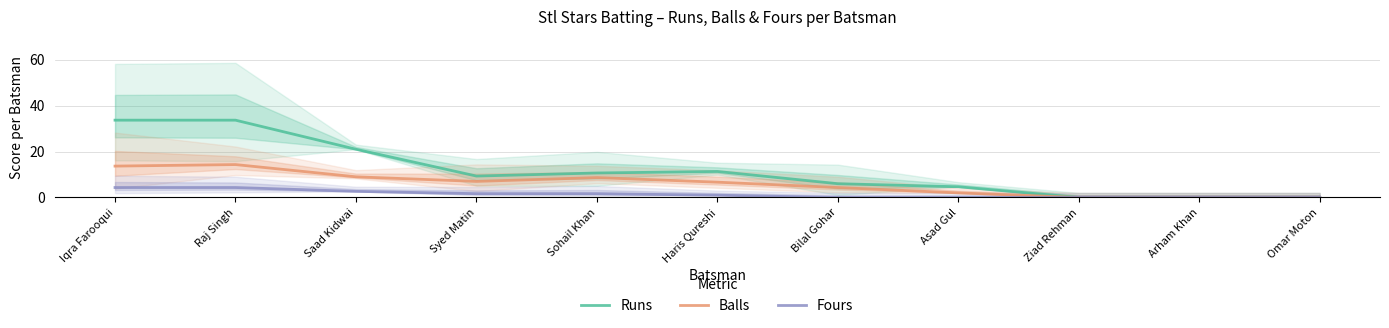

Is the value of Fours at Sohail Khan greater than the value of Balls at Haris Qureshi?

No